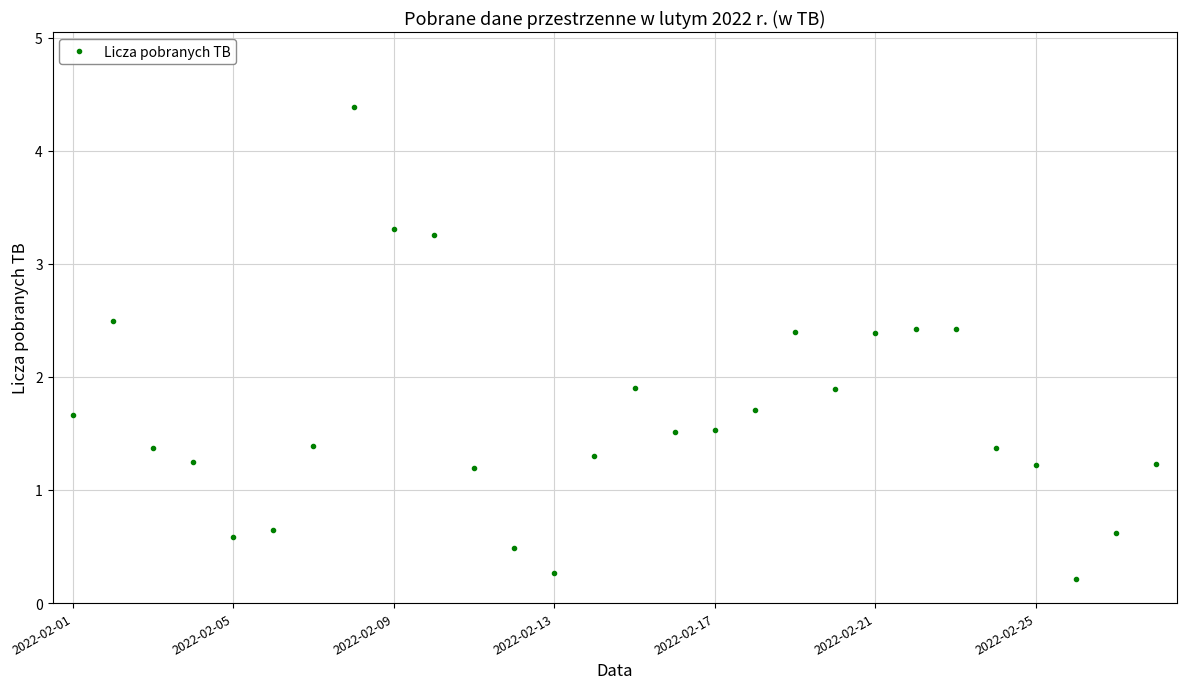

What is the difference between the second highest and second lowest values?

3.0